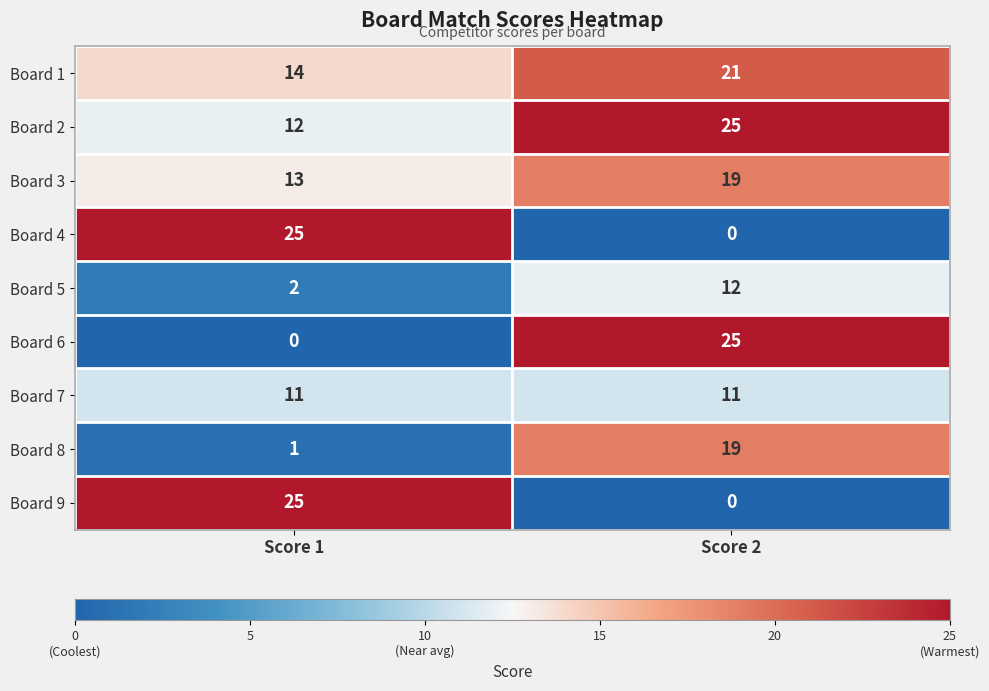

At which category is the sum across all series the highest?

Score 2